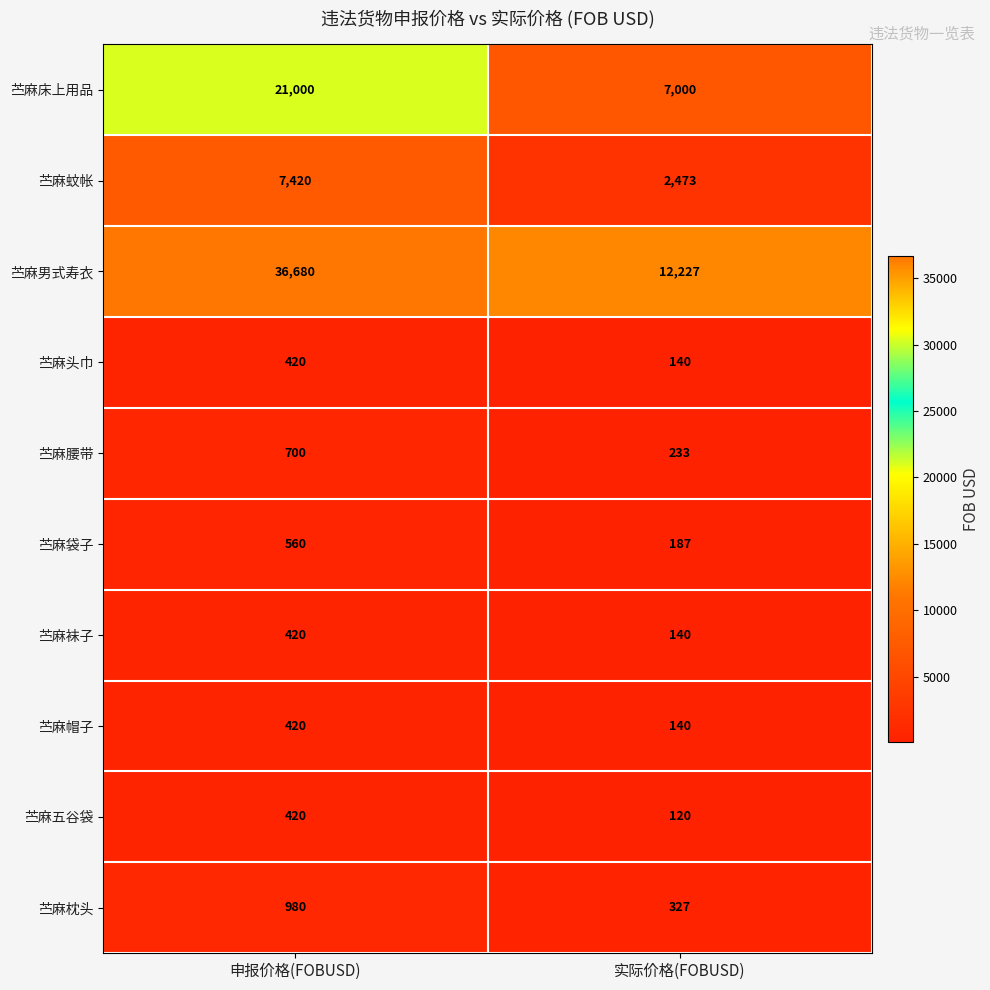

Which series has the largest total across all categories?

苎麻男式寿衣